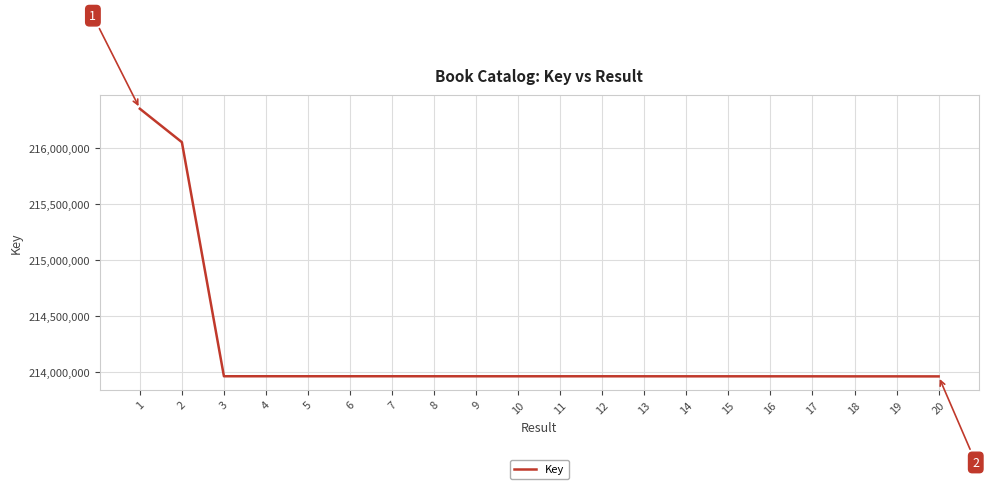

What is the change in value from 6 to 18?

-948